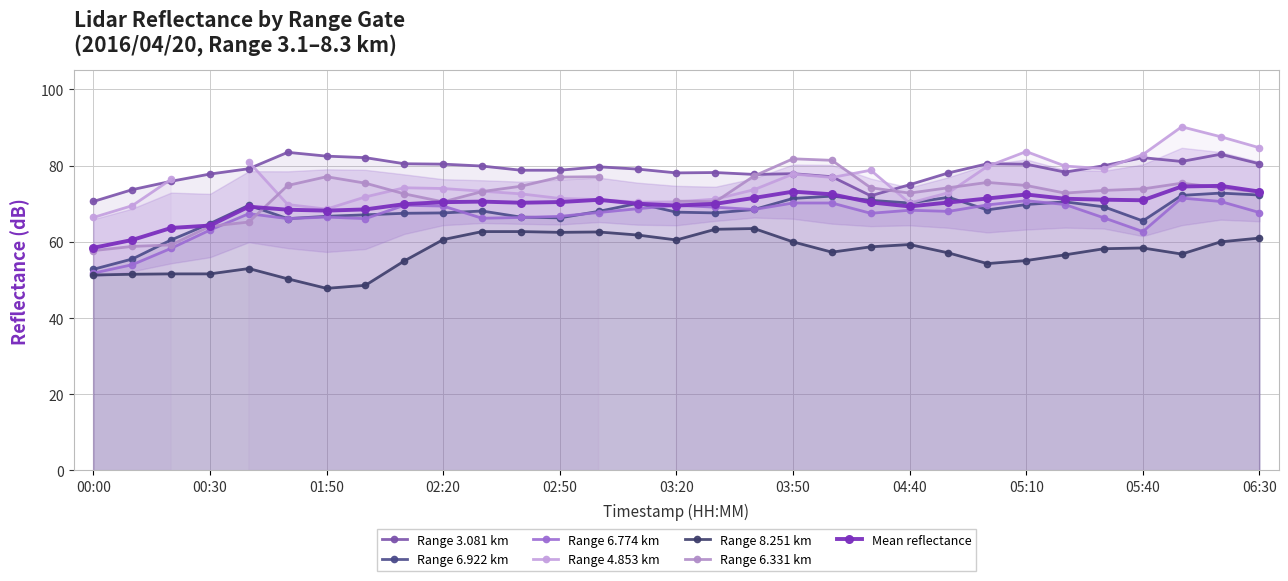

The value of   3.081 at 01:50 is 82.5. True or false?

True